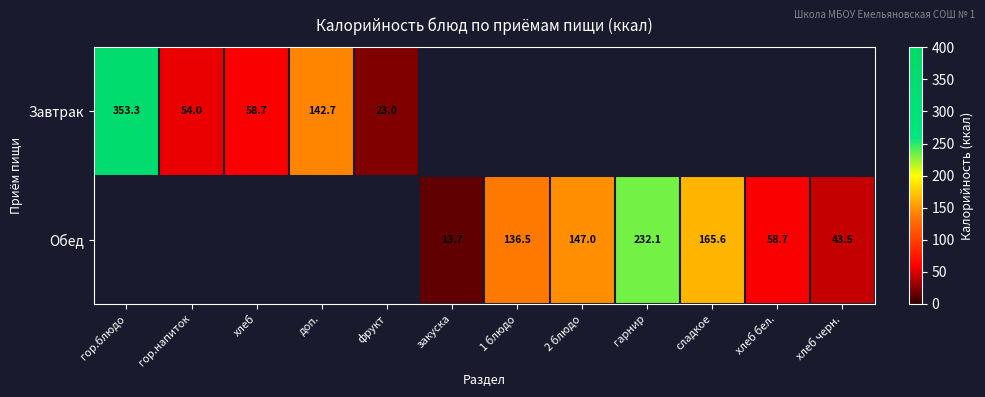

What is the difference between the Обед values at 2 блюдо and хлеб черн.?

103.5